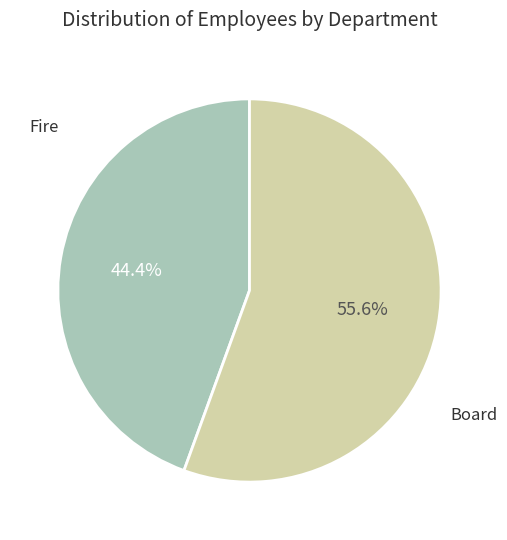

Is Board the majority of the pie?

Yes